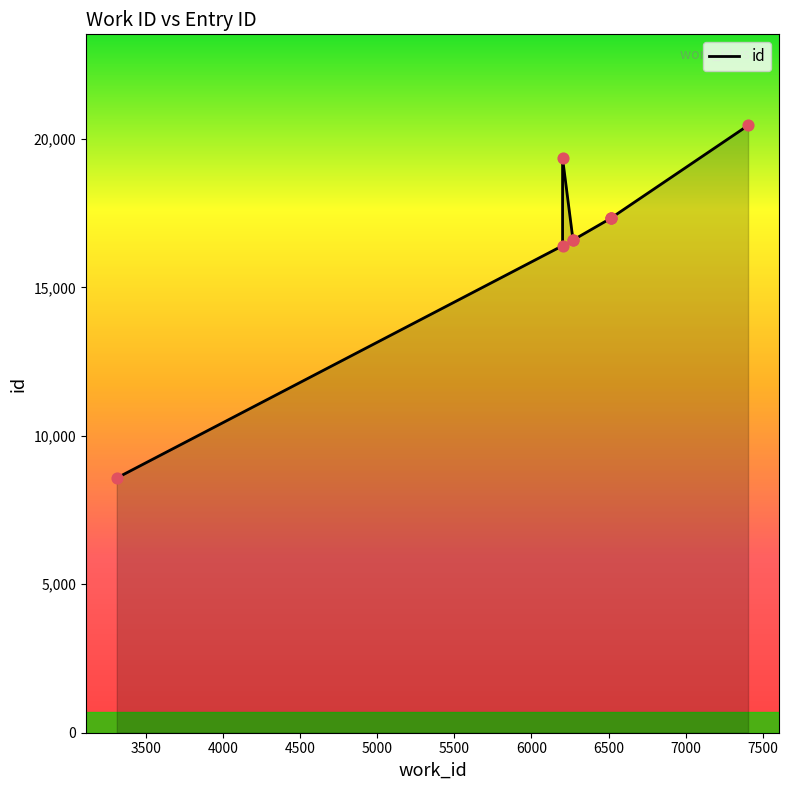

What is the change in value from 6202 to 6270?

+191